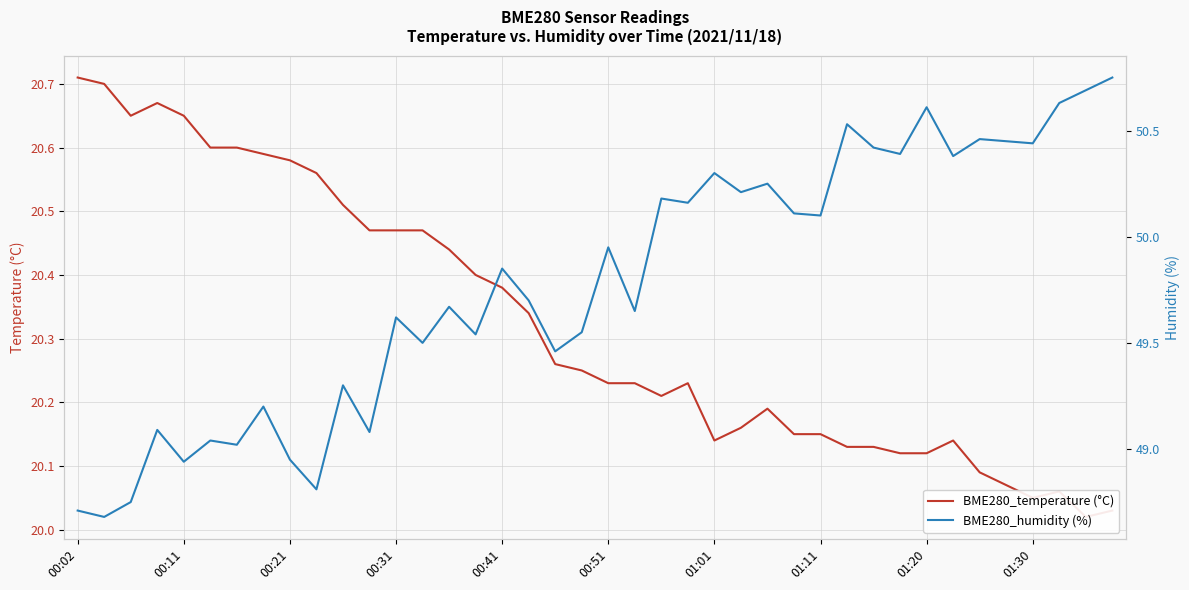

Where is BME280_temperature (°C) nearest to the value 20?

38